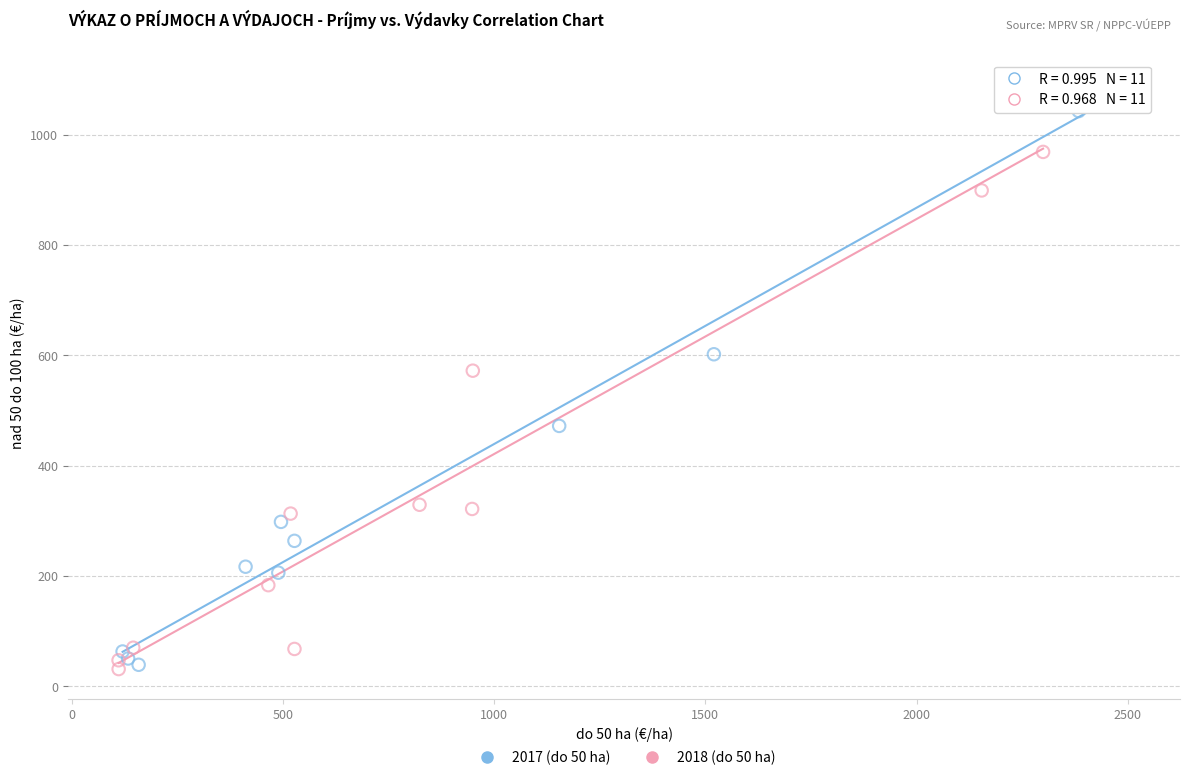

Which series reaches the maximum Y coordinate?

2017 (do 50 ha)